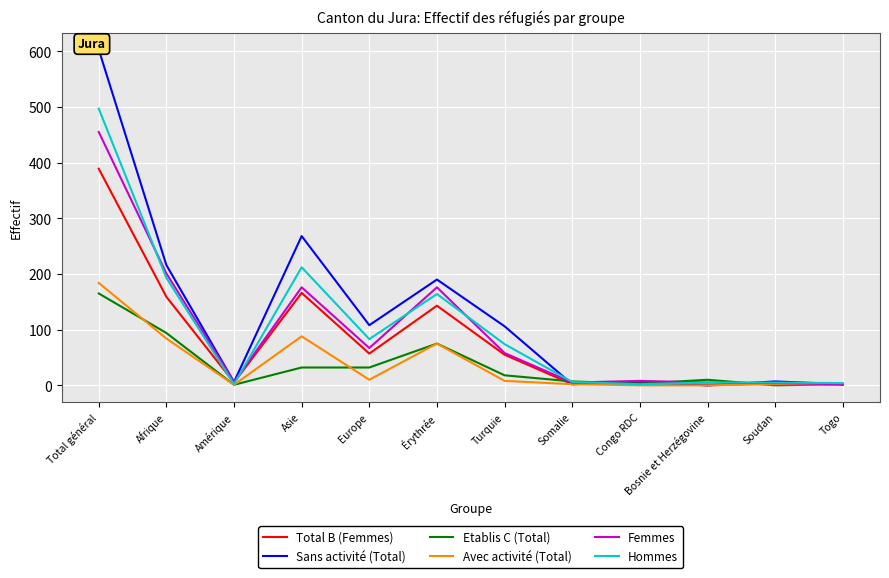

List the labels in order of Total B (Femmes) value, largest first.

Total général, Asie, Afrique, Érythrée, Europe, Turquie, Amérique, Congo RDC, Soudan, Somalie, Togo, Bosnie et Herzégovine